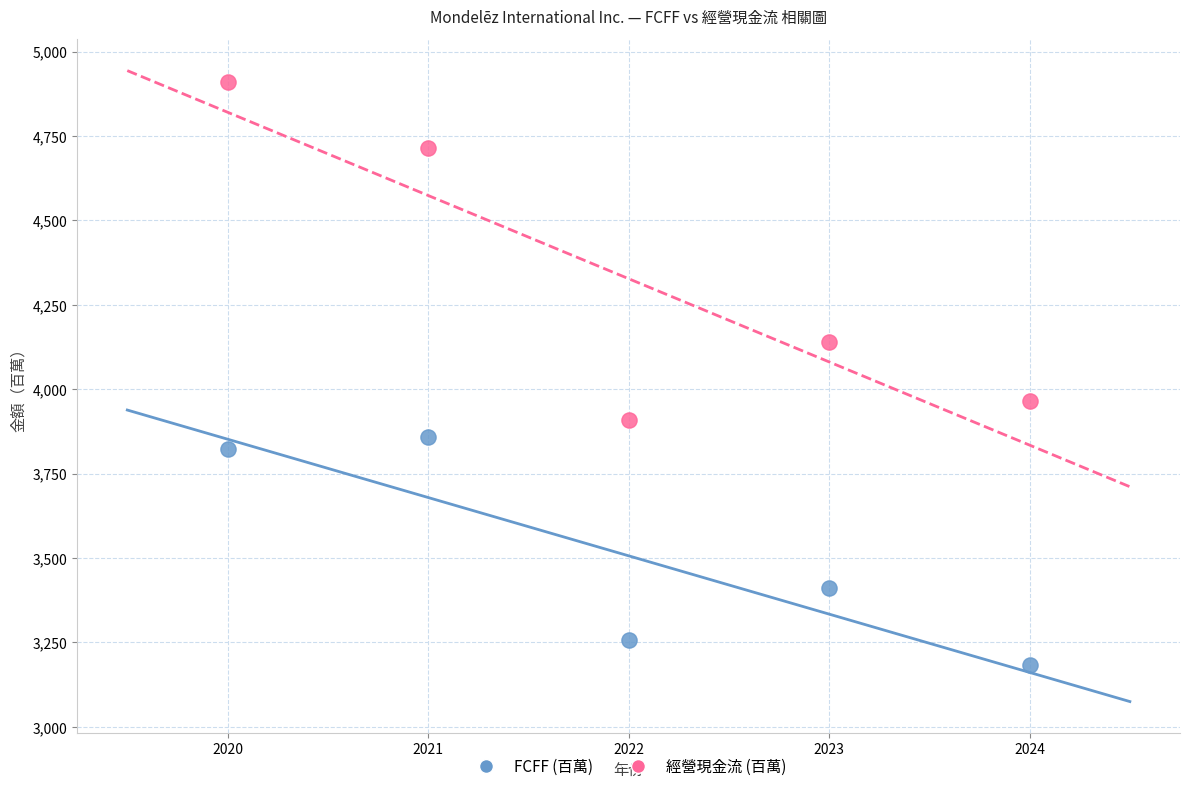

What is the X range (max minus min) for the scatter plot?

4